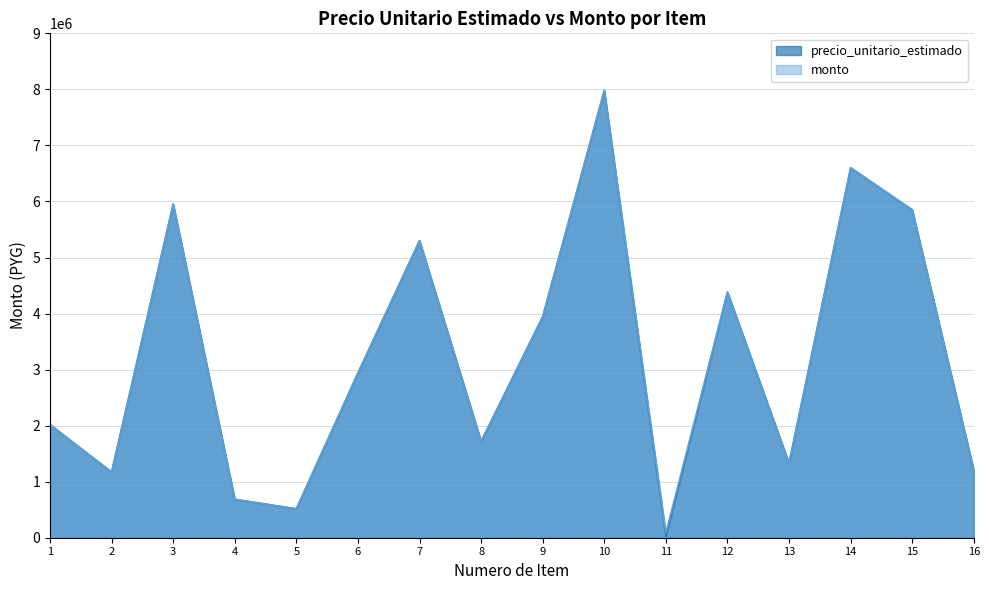

At which label does monto first exceed 2938200?

3